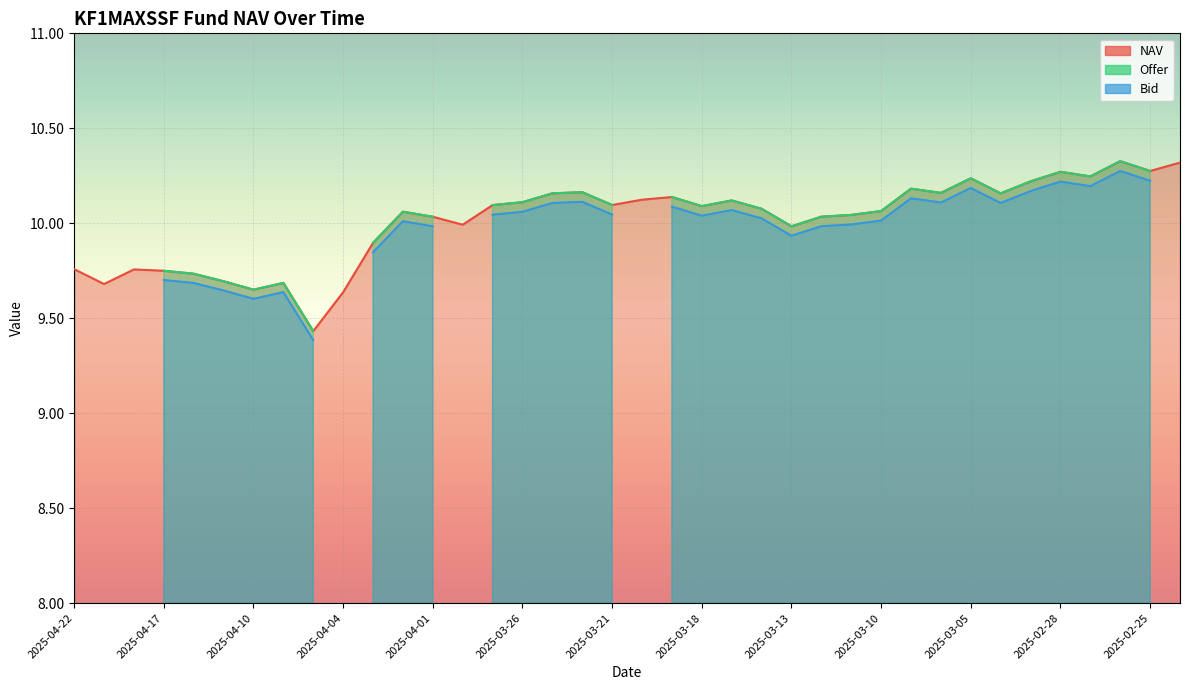

What is the label of the 13th point from the right?

2025-03-12